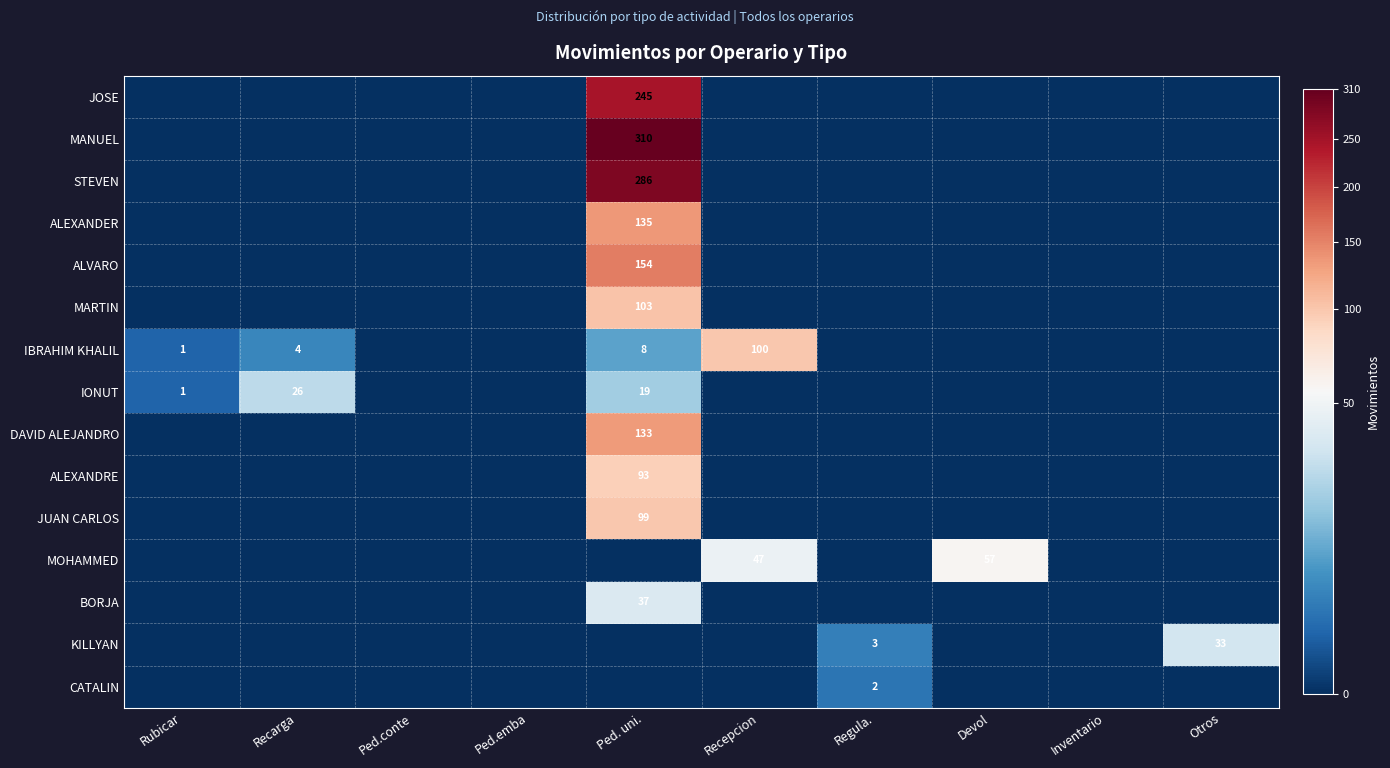

Which series has the largest range (max minus min)?

MANUEL